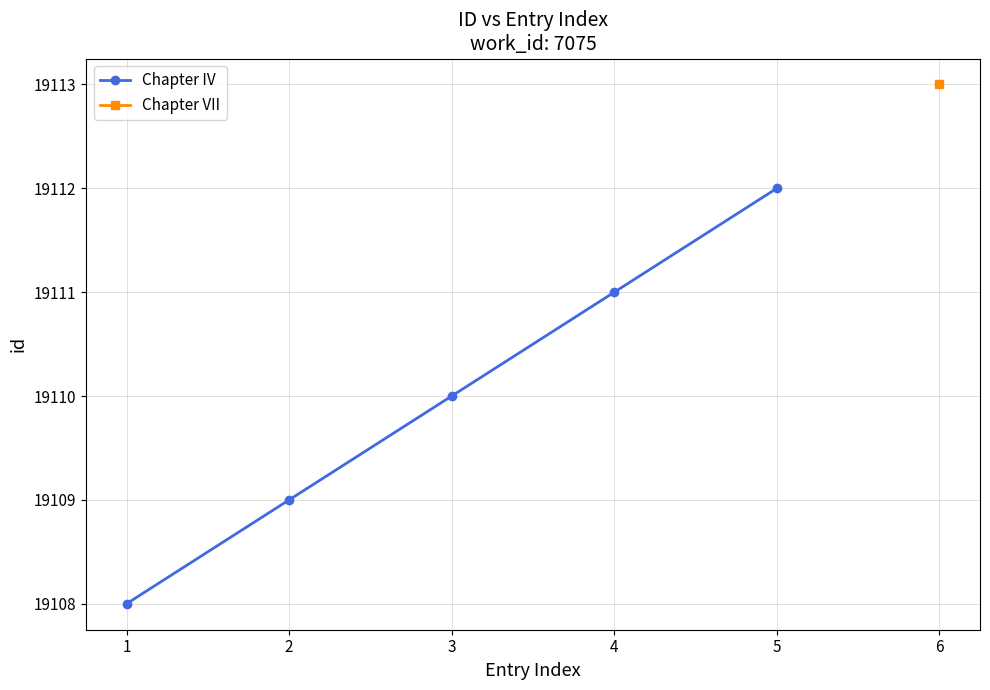

Reading left to right, what are all the values shown in this chart?

1=19108	2=19109	3=19110	4=19111	5=19112